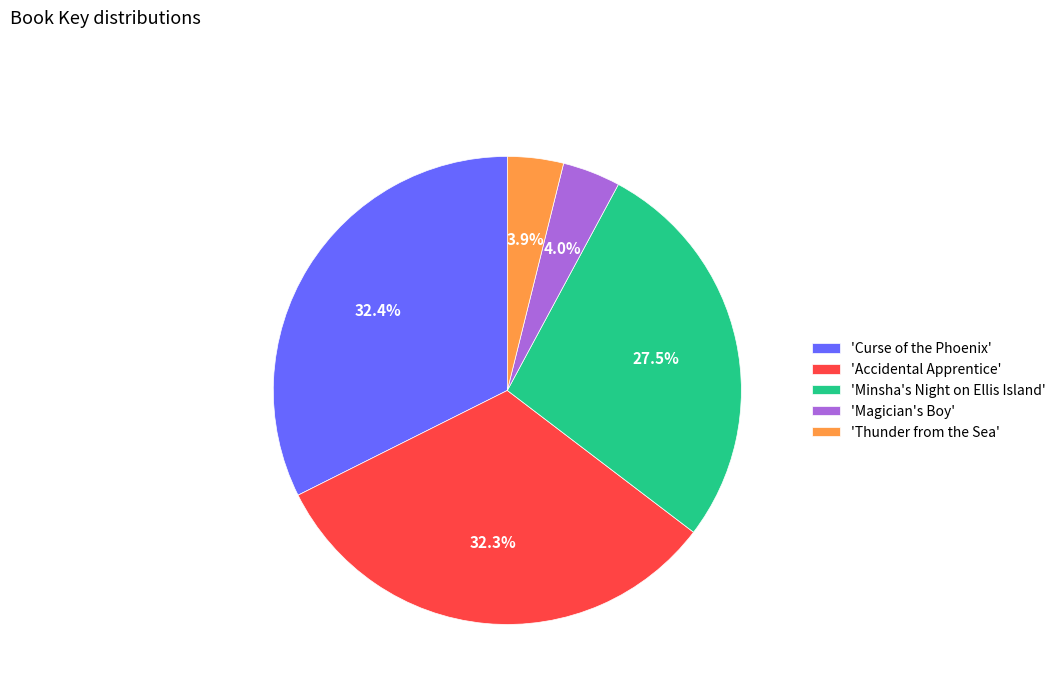

What percentage do 'Thunder from the Sea' and 'Minsha's Night on Ellis Island' together represent?

31.4%